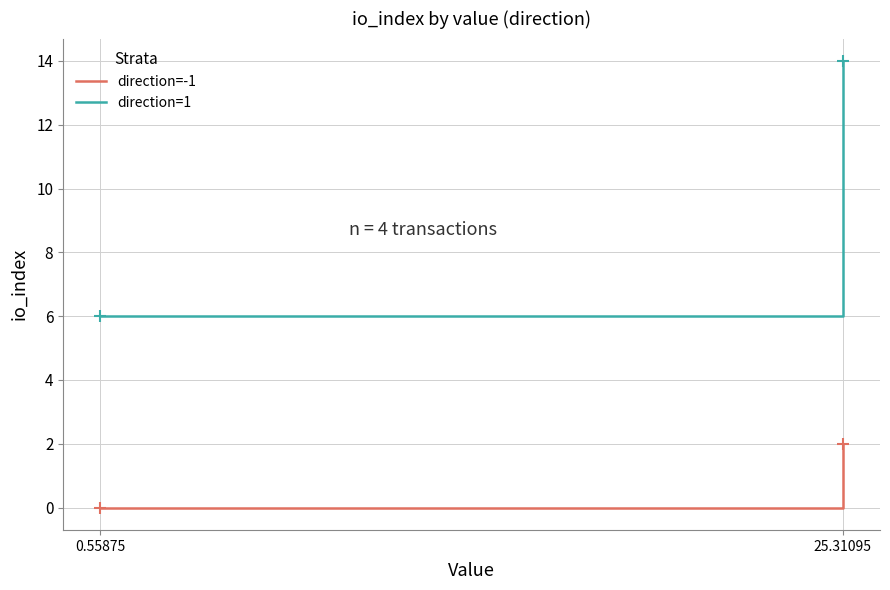

What is the spread (max minus min) of values at 25.31095?

12